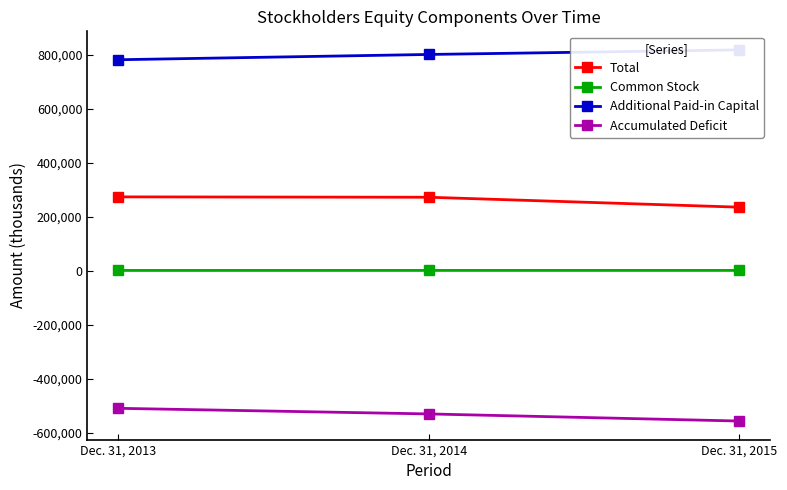

How many lines are shown in the chart?

4